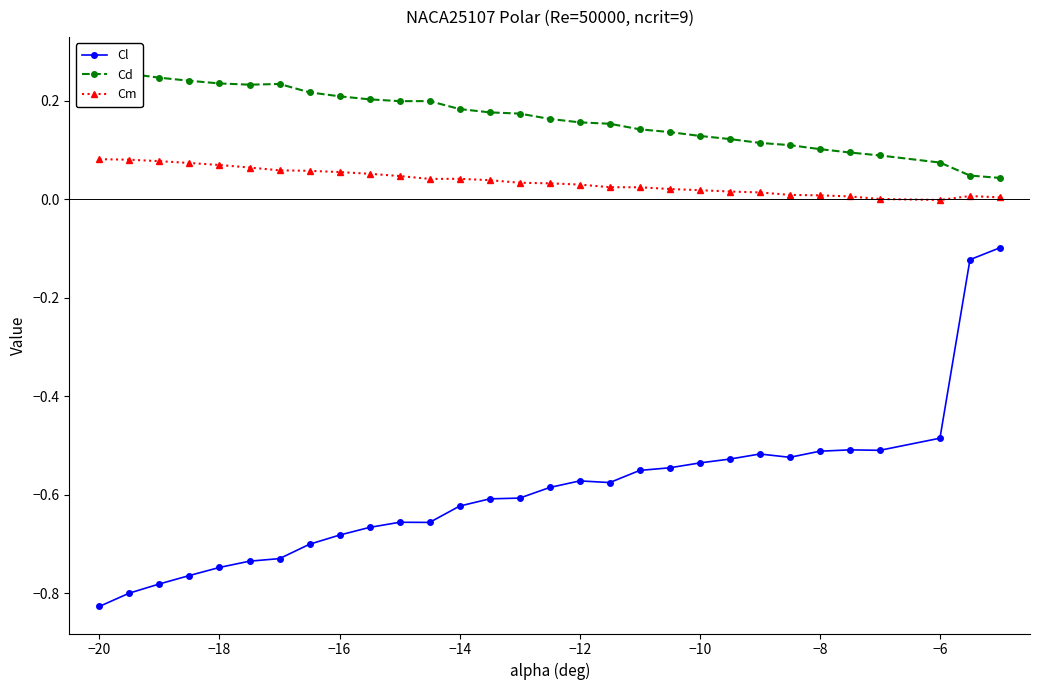

Rank the series by their maximum value, from highest to lowest.

Cd, Cm, Cl